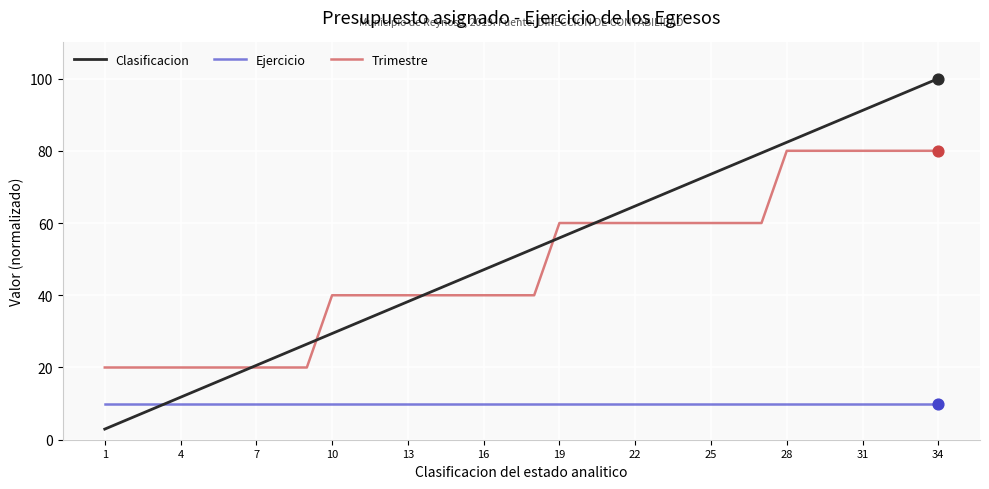

Which series has the widest spread of values?

Clasificacion